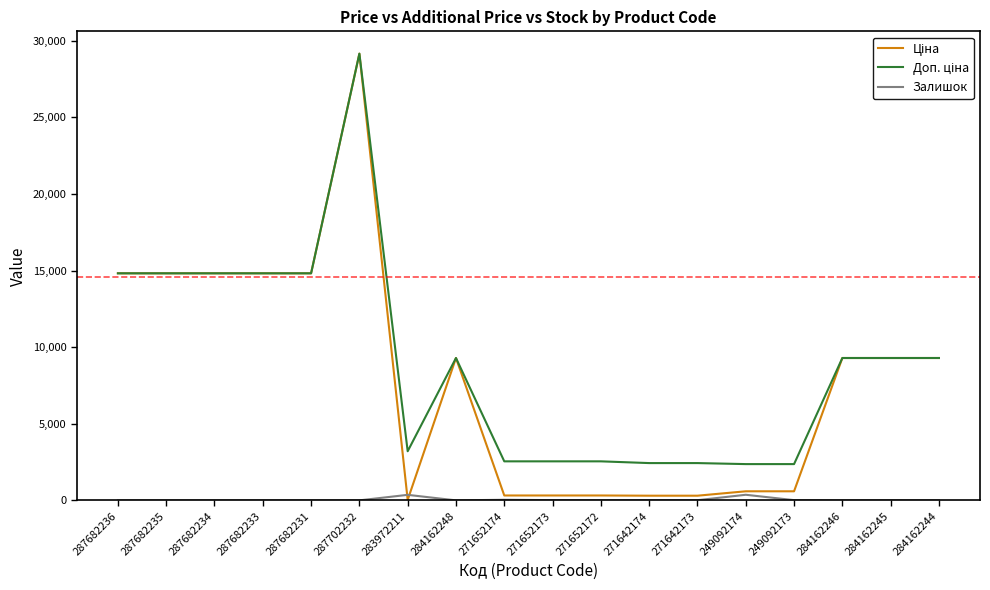

Which label corresponds to the largest value in the chart?

287702232